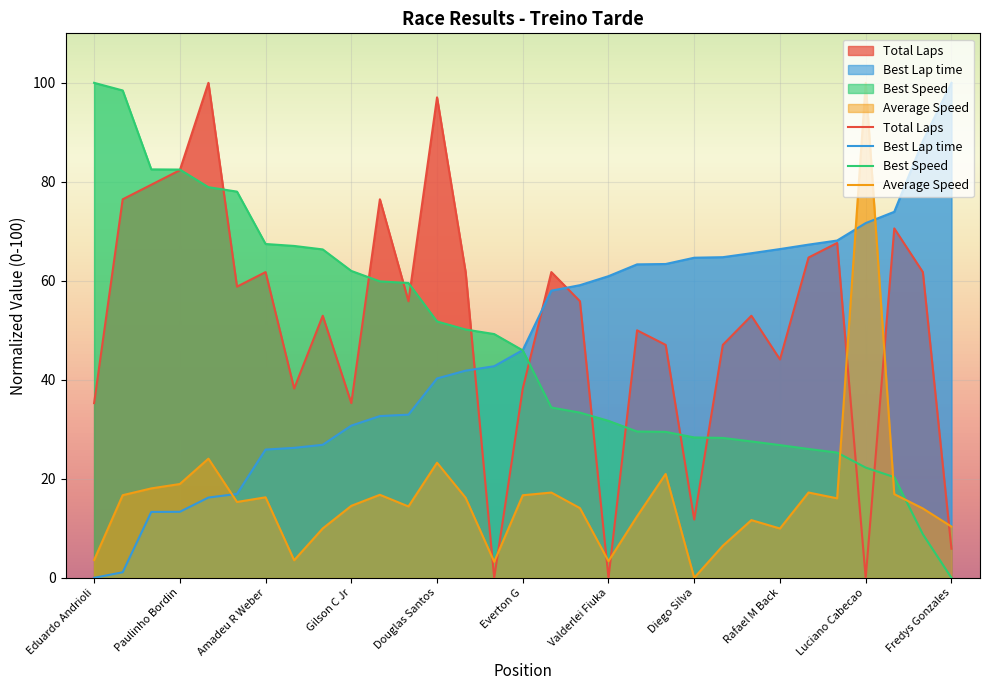

What is the spread (max minus min) of values at Everton G?

29.3